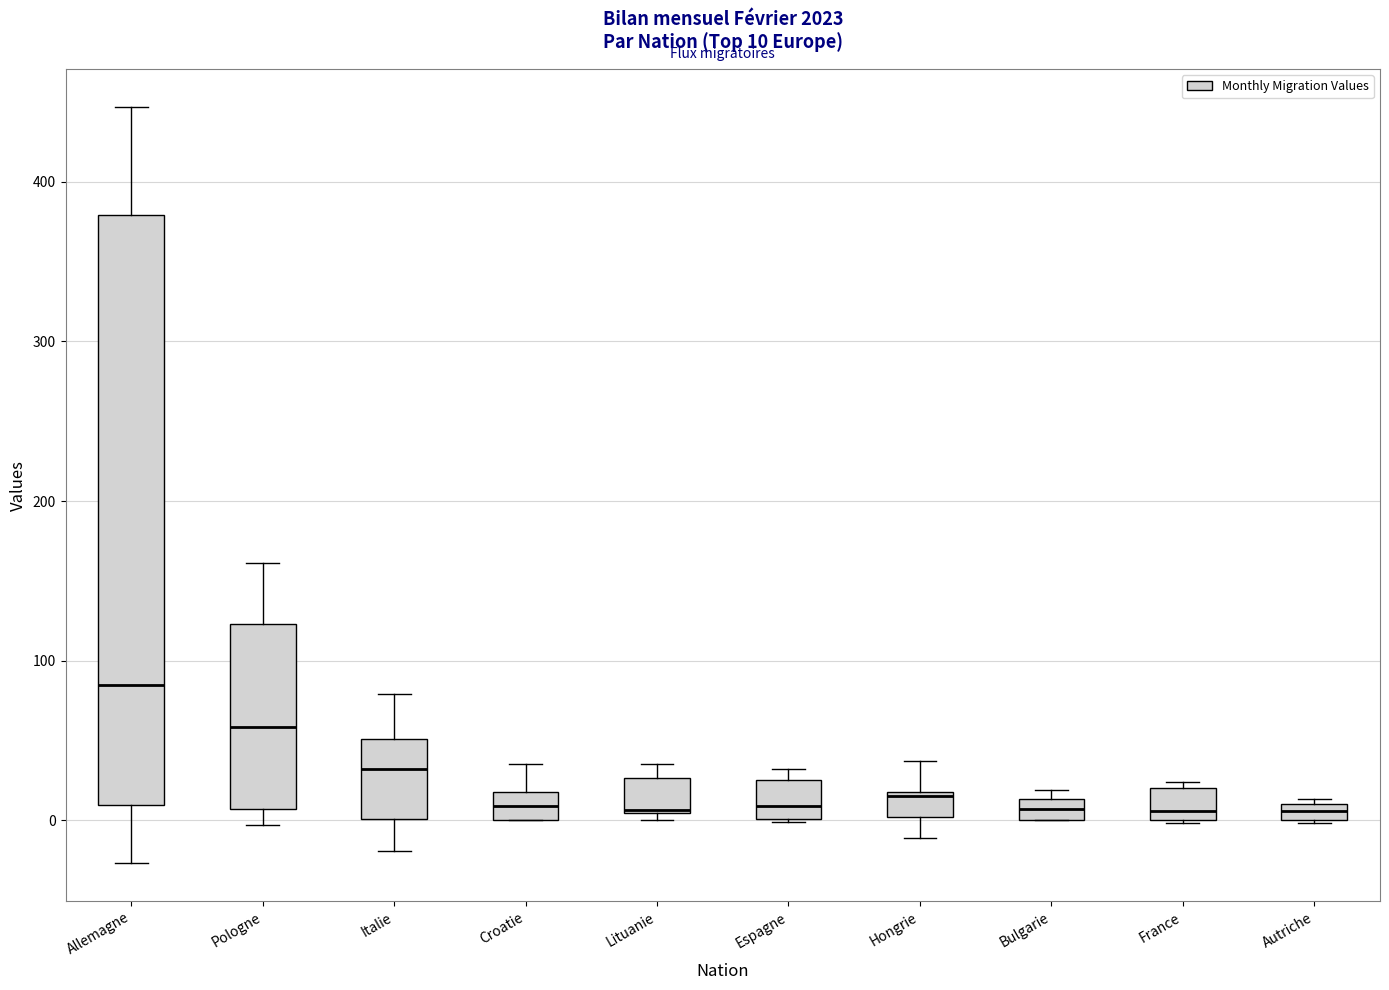

Which box's median line is the highest?

Allemagne